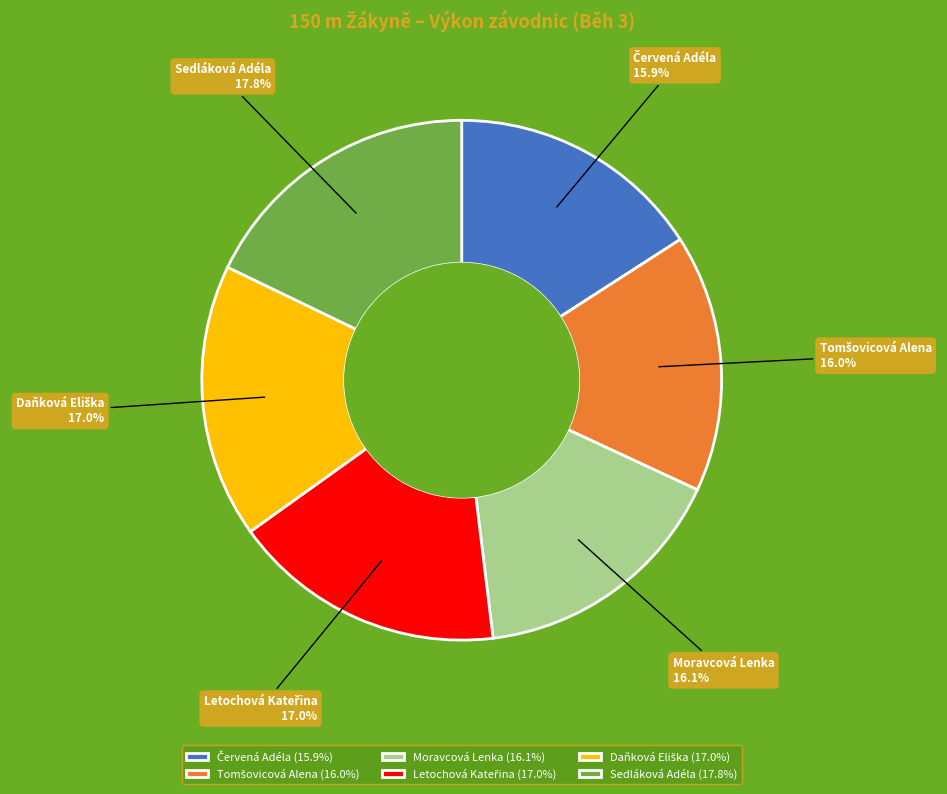

Is there any slice that represents more than half of the pie?

No